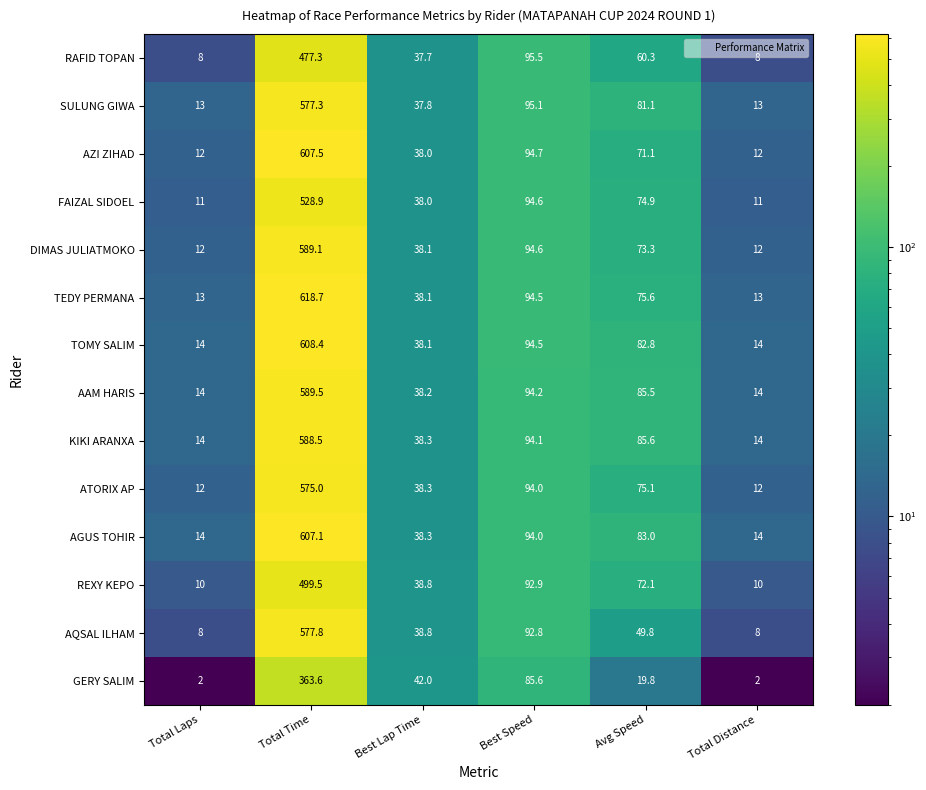

What is the spread (max minus min) of values at Avg Speed?

65.8